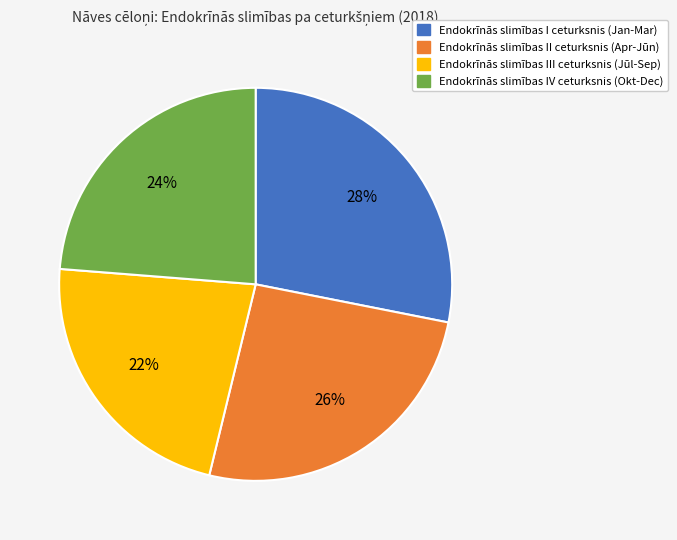

Does any single category account for the majority?

No